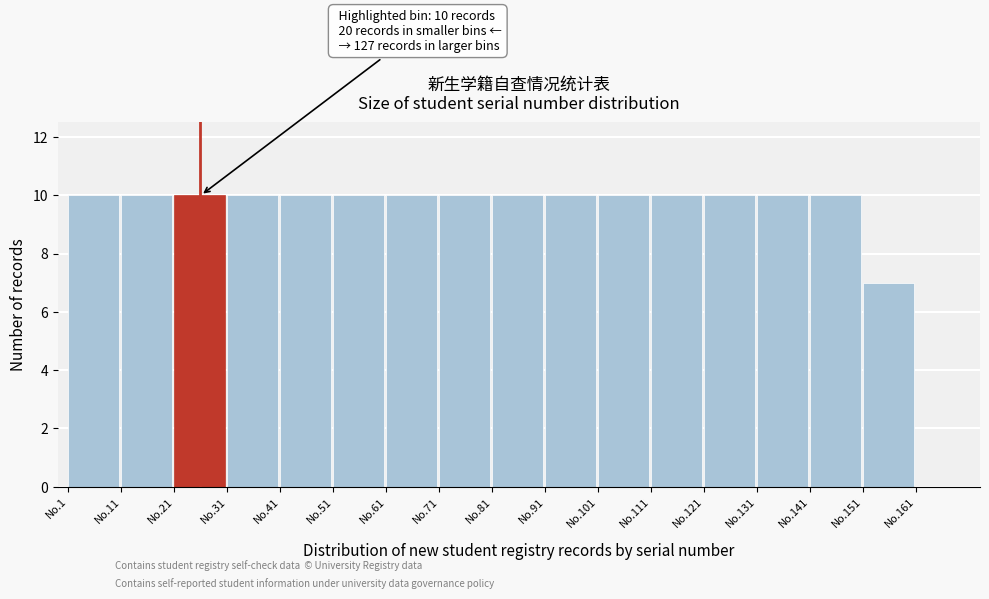

Reading left to right, what are all the values shown in this chart?

No.1=10	No.11=10	No.21=10	No.31=10	No.41=10	No.51=10	No.61=10	No.71=10	No.81=10	No.91=10	No.101=10	No.111=10	No.121=10	No.131=10	No.141=10	No.151=7	No.161=0